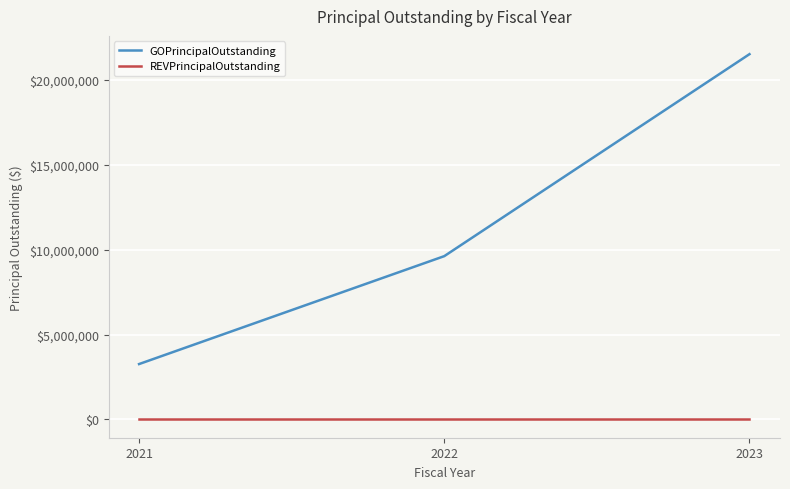

Reading left to right, transcribe all the data shown in this chart.

GOPrincipalOutstanding: 2021=3265000	2022=9625000	2023=21530000
REVPrincipalOutstanding: 2021=0	2022=0	2023=0